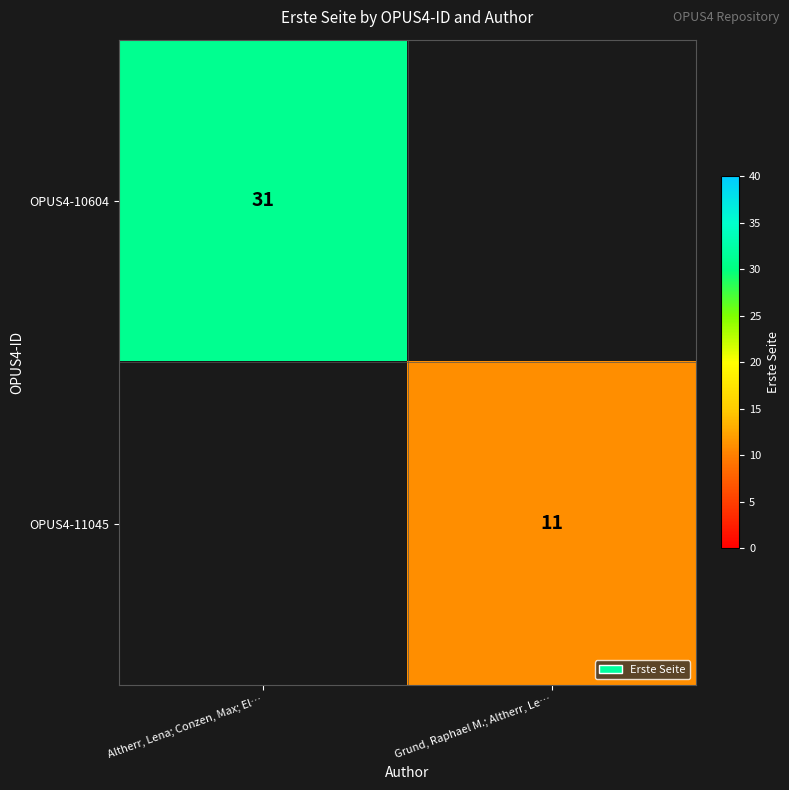

What is the smallest value displayed?

11.0